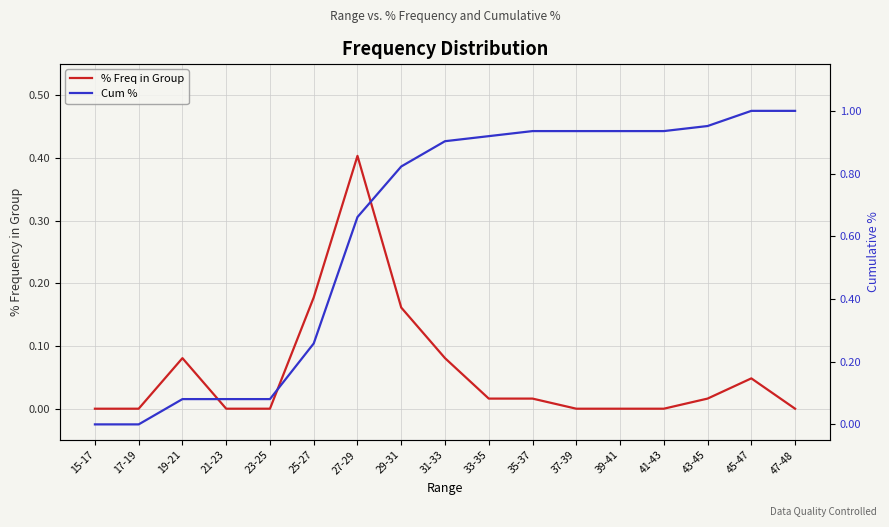

Which series has the largest total across all categories?

Cum %